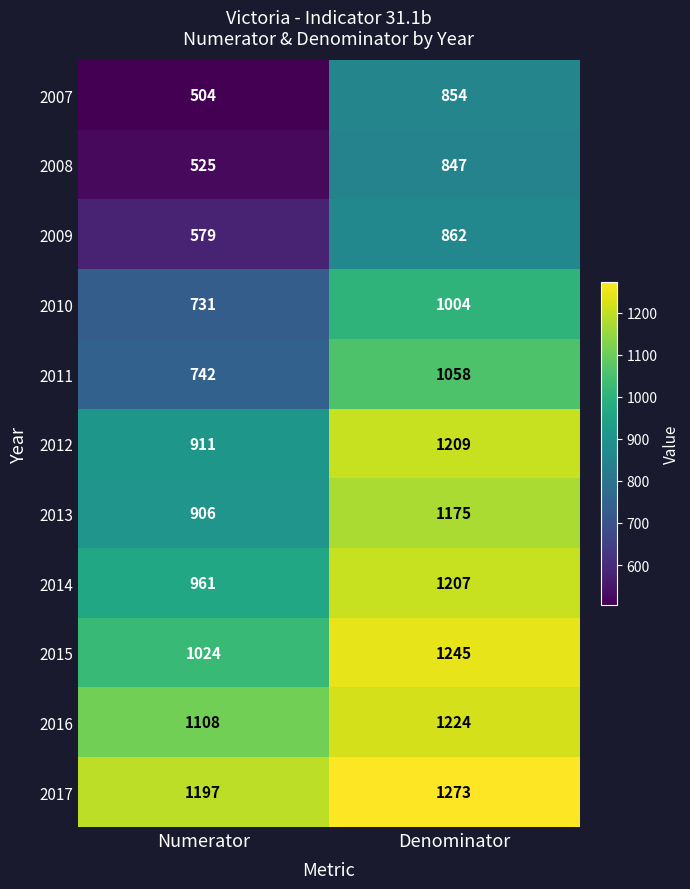

At how many categories does at least one series exceed 631?

2